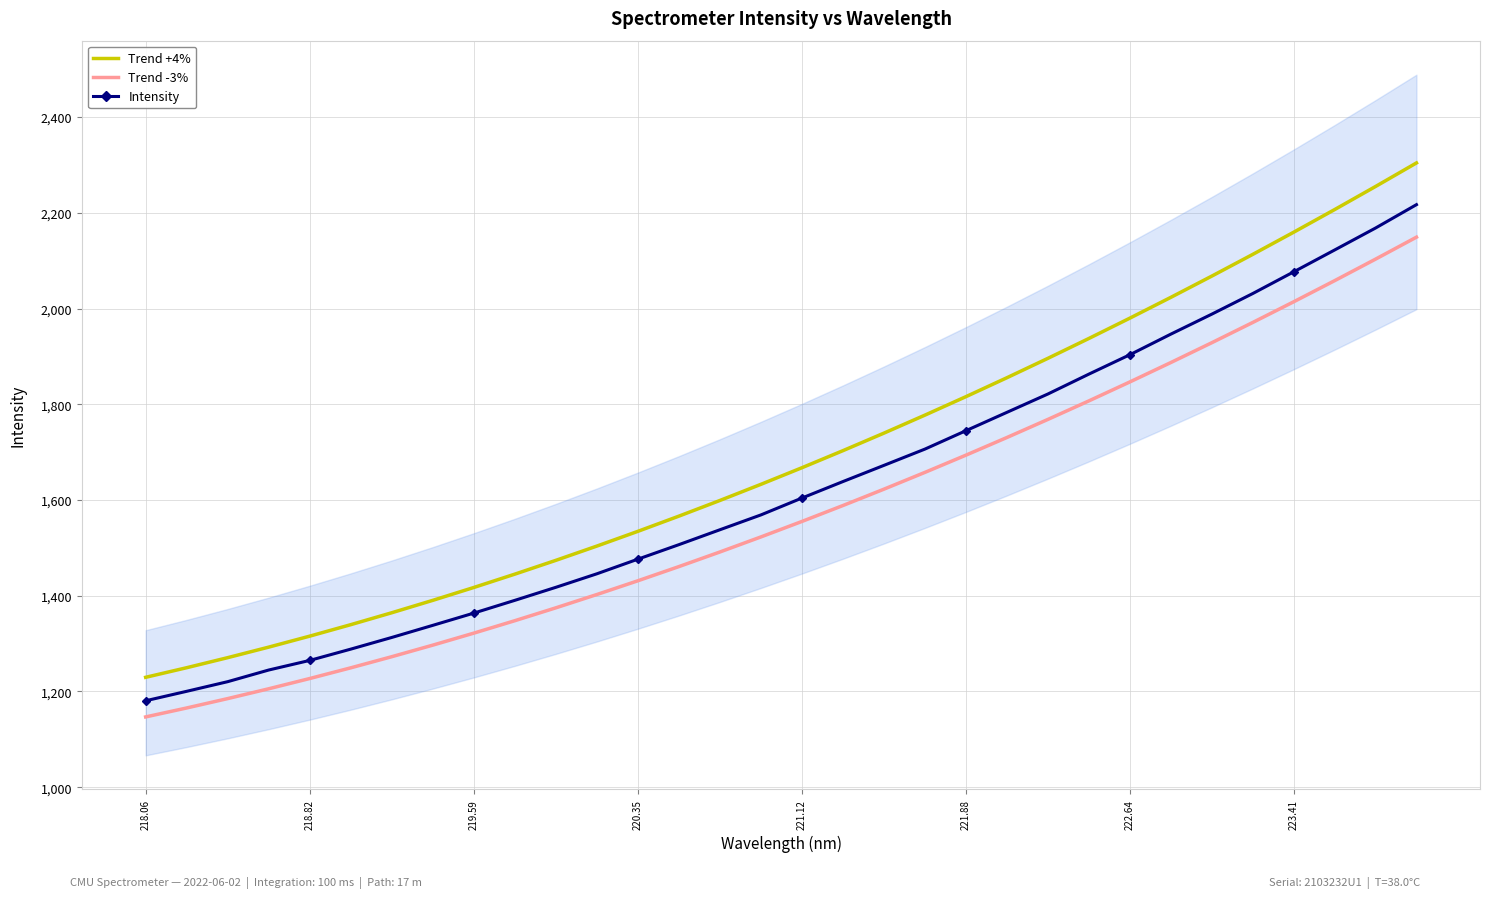

True or false: Trend +4% has a value of 2424.6 at 220.35.

False